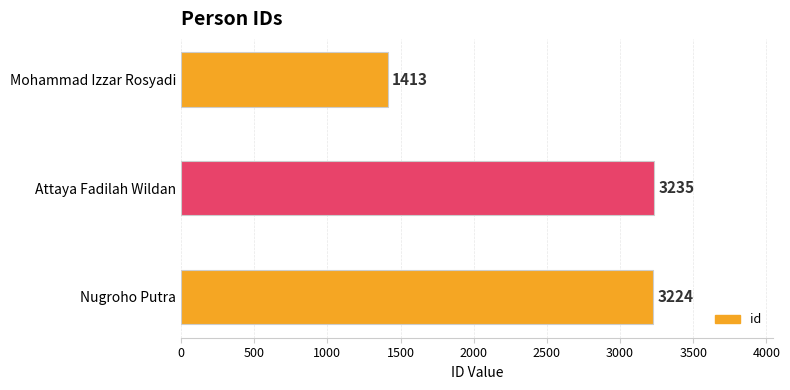

Reading bottom to top, what are all the values shown in this chart?

Nugroho Putra=3224	Attaya Fadilah Wildan=3235	Mohammad Izzar Rosyadi=1413